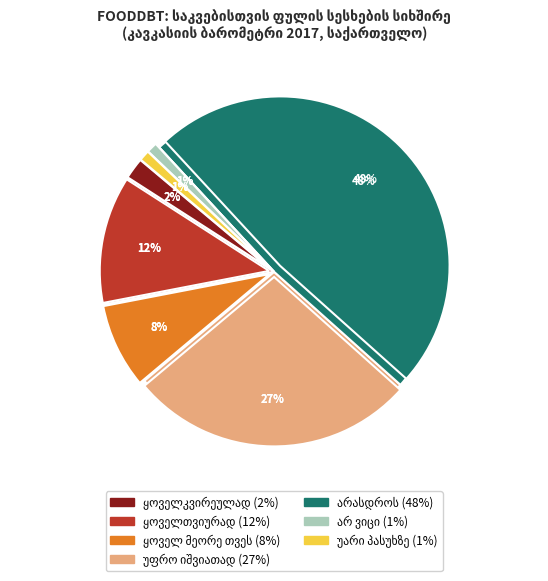

True or false: არასდროს accounts for 48% of the total.

True